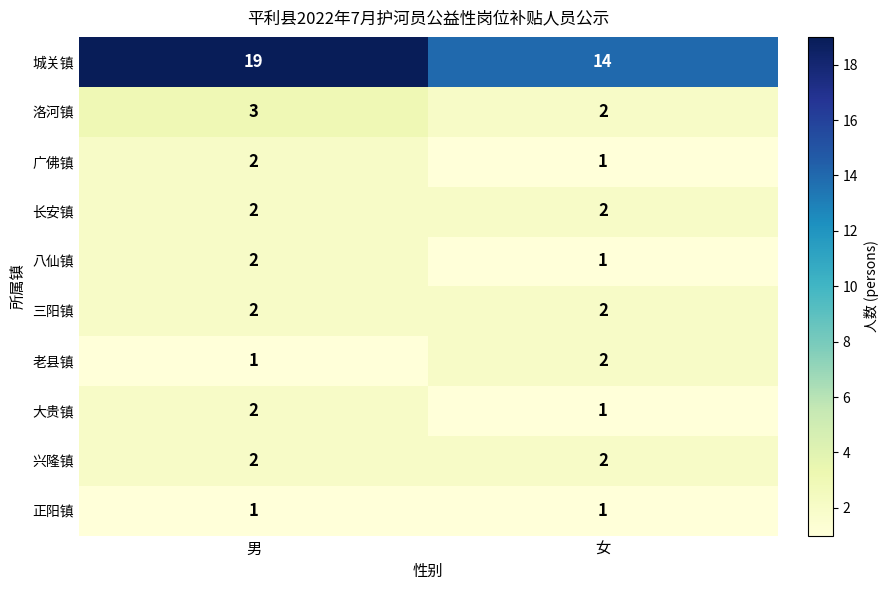

True or false: 洛河镇 has a value of 5 at 男.

False